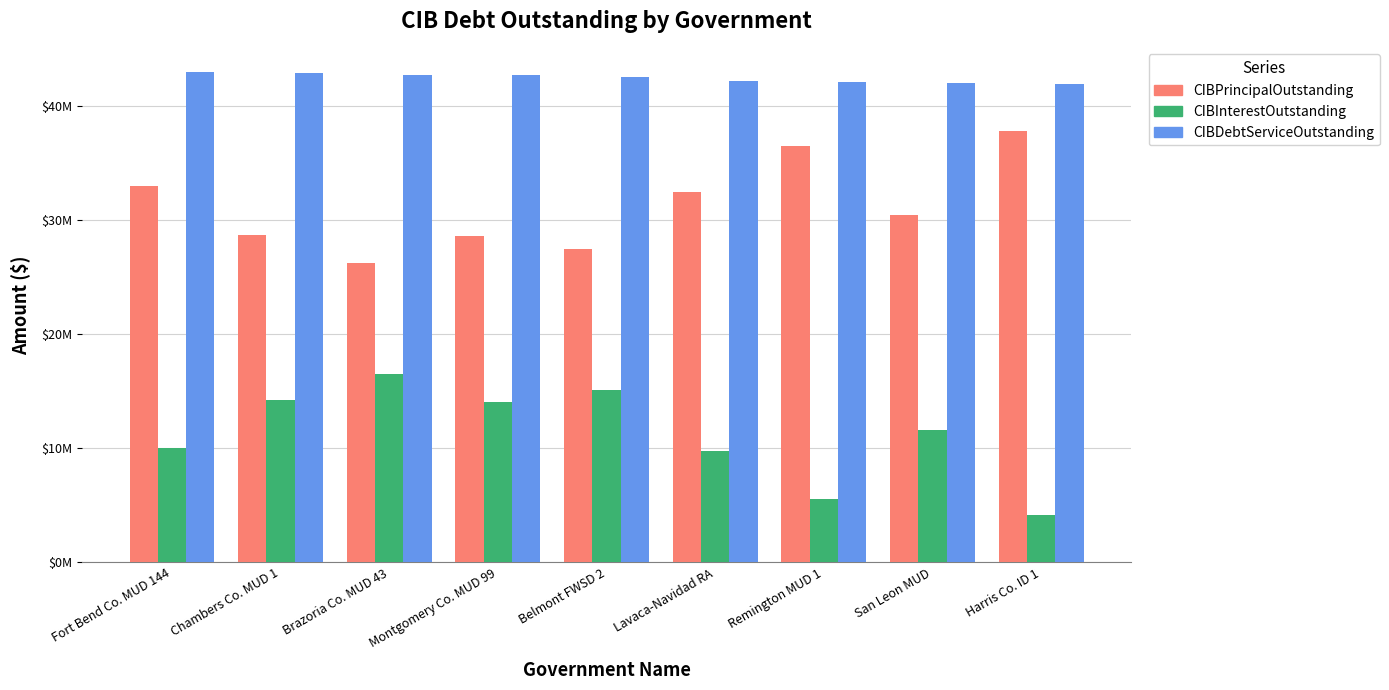

The CIBDebtServiceOutstanding series shows 42201603.3 at Lavaca-Navidad RA. True or false?

True